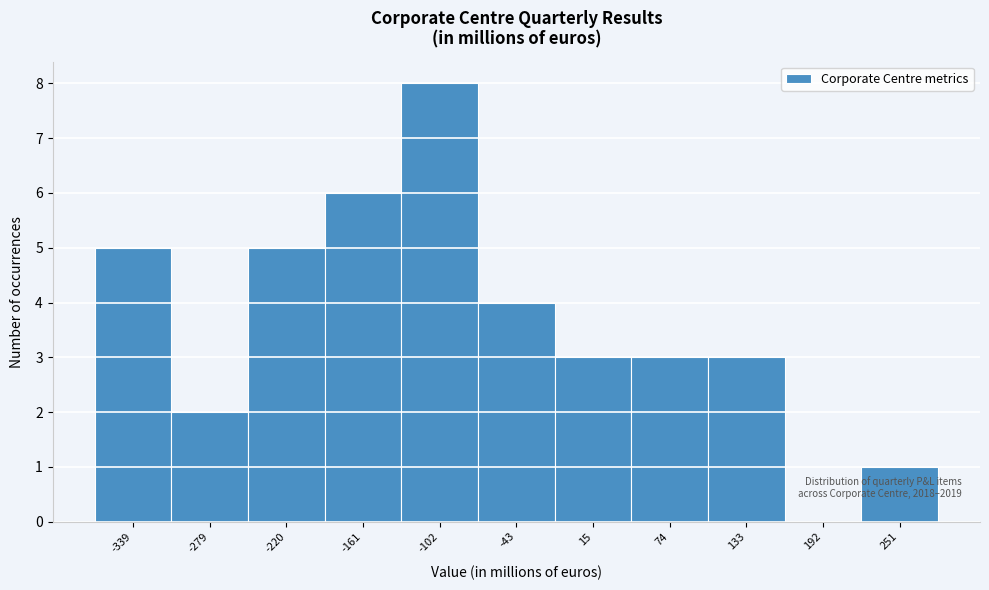

Reading left to right, what are all the values shown in this chart?

-339=5	-279=2	-220=5	-161=6	-102=8	-43=4	15=3	74=3	133=3	192=0	251=1